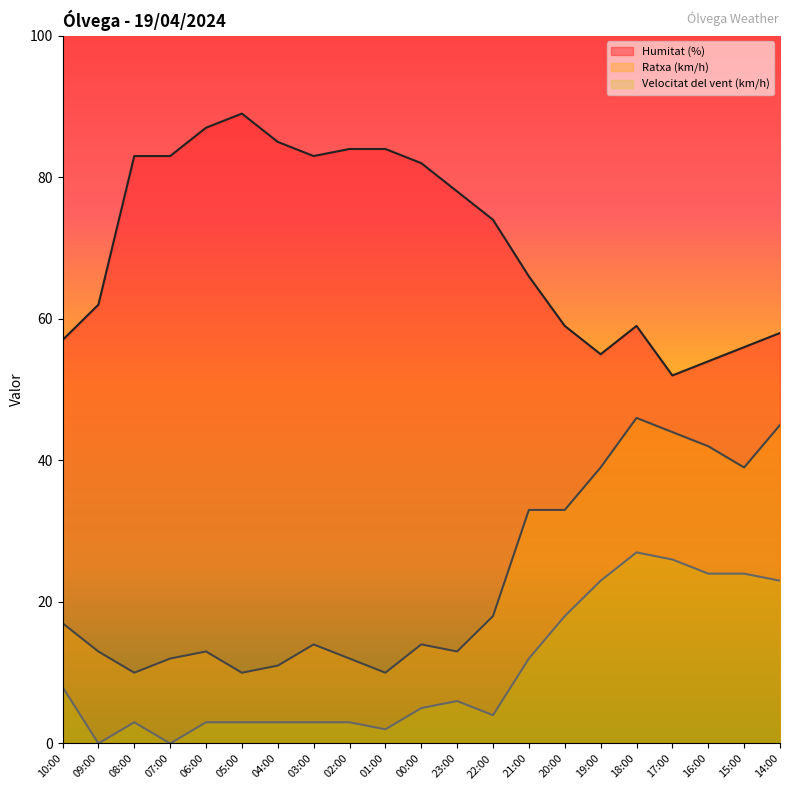

What position from the left is 17:00?

18